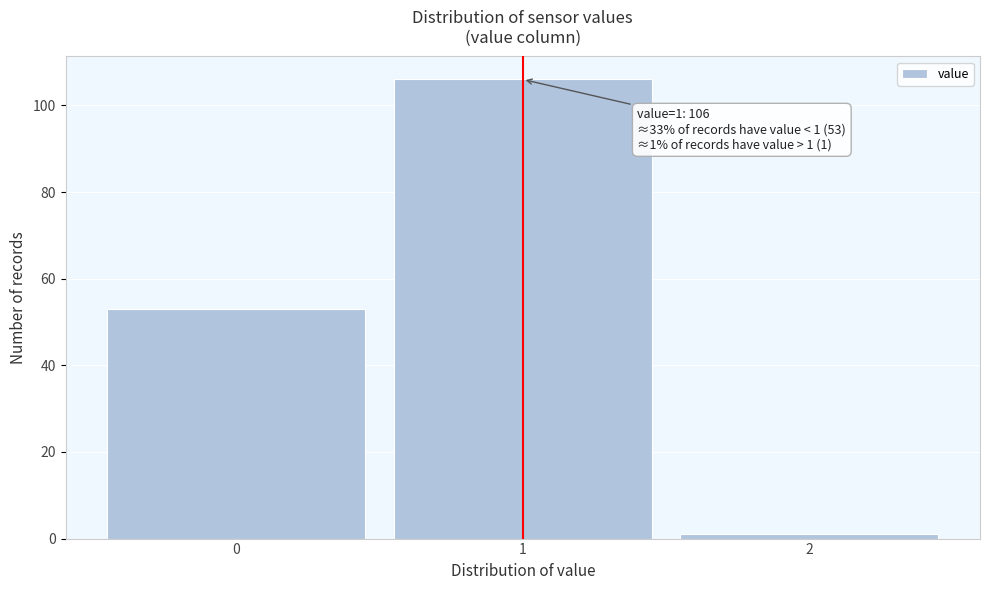

Which range on the x-axis has the tallest bar?

0.5 to 1.5